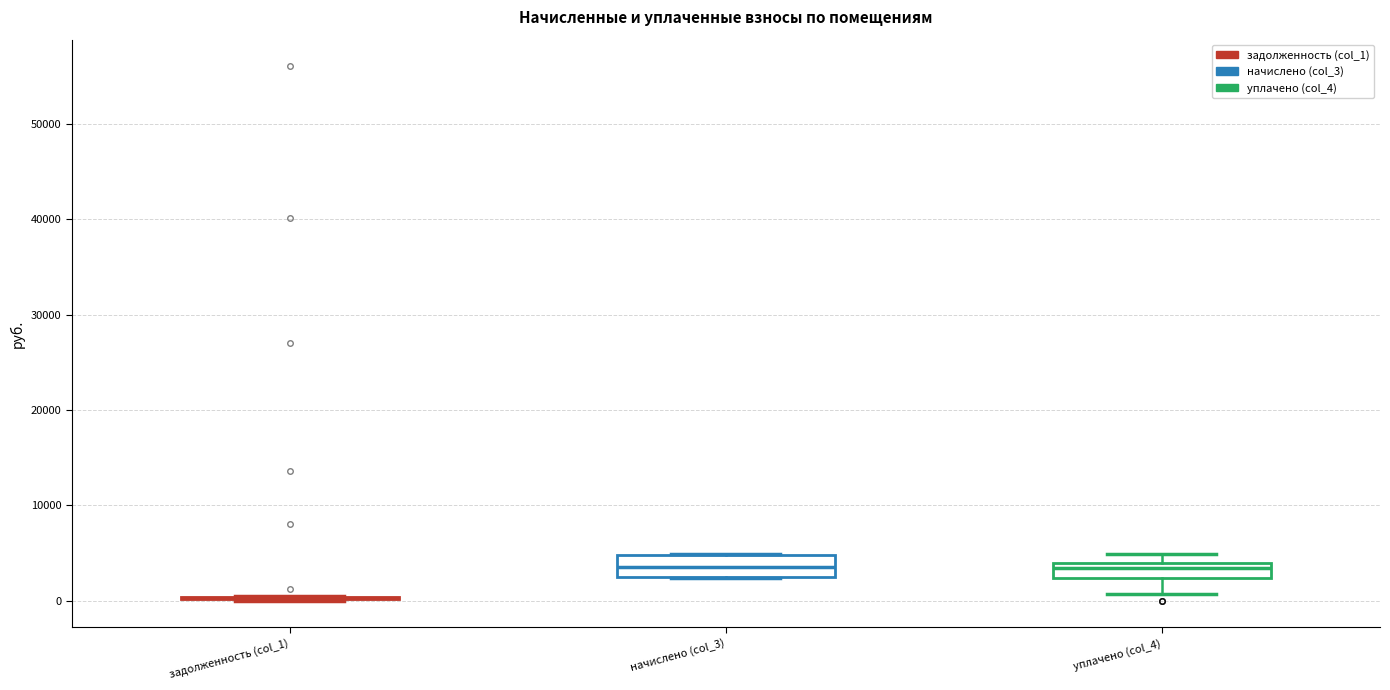

Reading left to right, transcribe this box plot: for each box, give where its median line is, the range the box spans, and where its two whiskers end, as read against the y-axis. The values are not printed on the chart, so give them approximately, as read against the axis.

задолженность (col_1): box collapsed to a line at 0, whiskers 0 to 0
начислено (col_3): median 4000, box 2000 to 5000, whiskers 2000 to 5000
уплачено (col_4): median 3000, box 2000 to 4000, whiskers 1000 to 5000